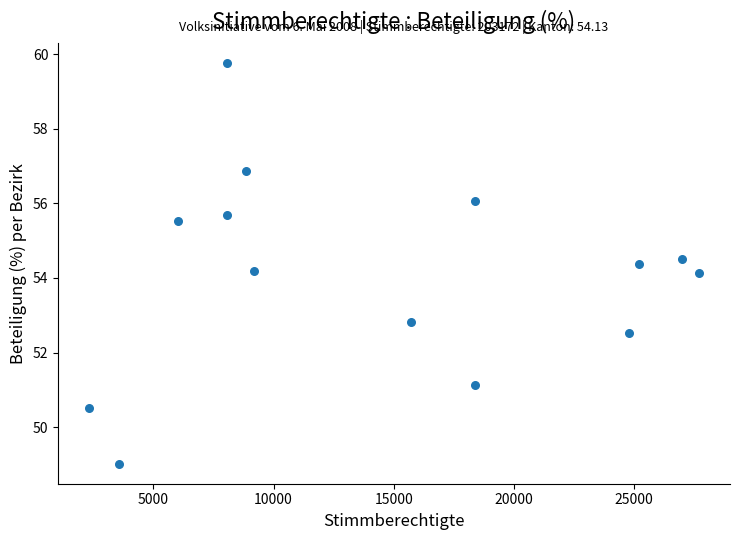

What is the range of X values (max minus min)?

25410.0